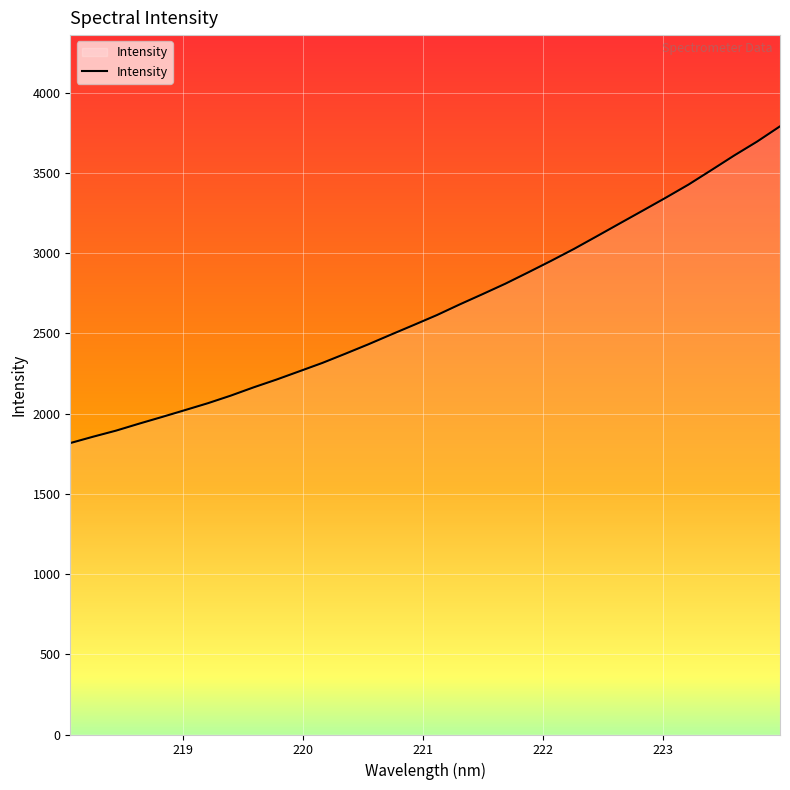

What is the greatest value displayed?

3790.7